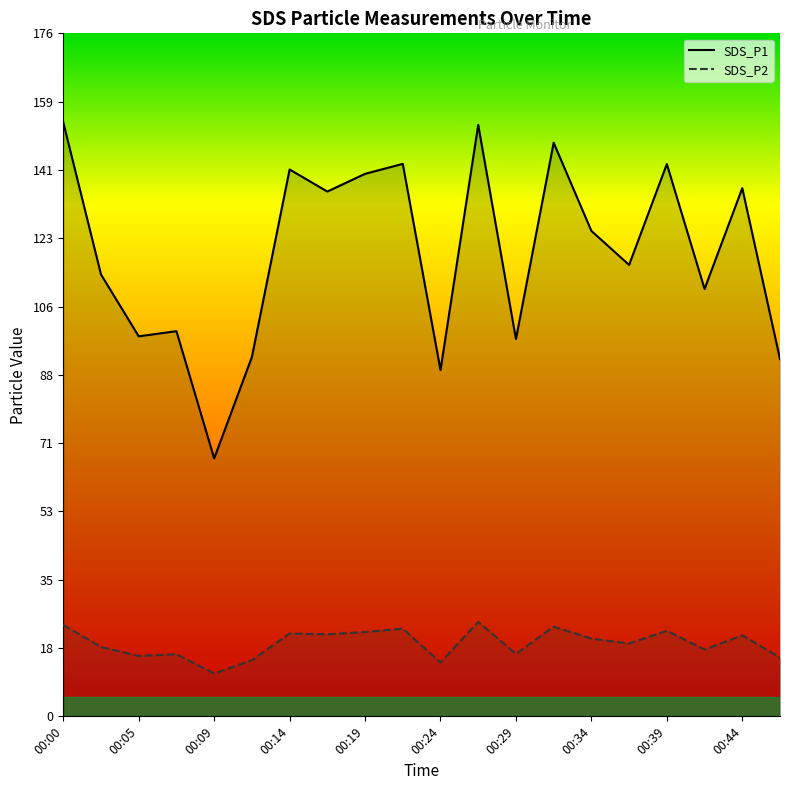

List the series in order of their overall mean, lowest first.

SDS_P2, SDS_P1